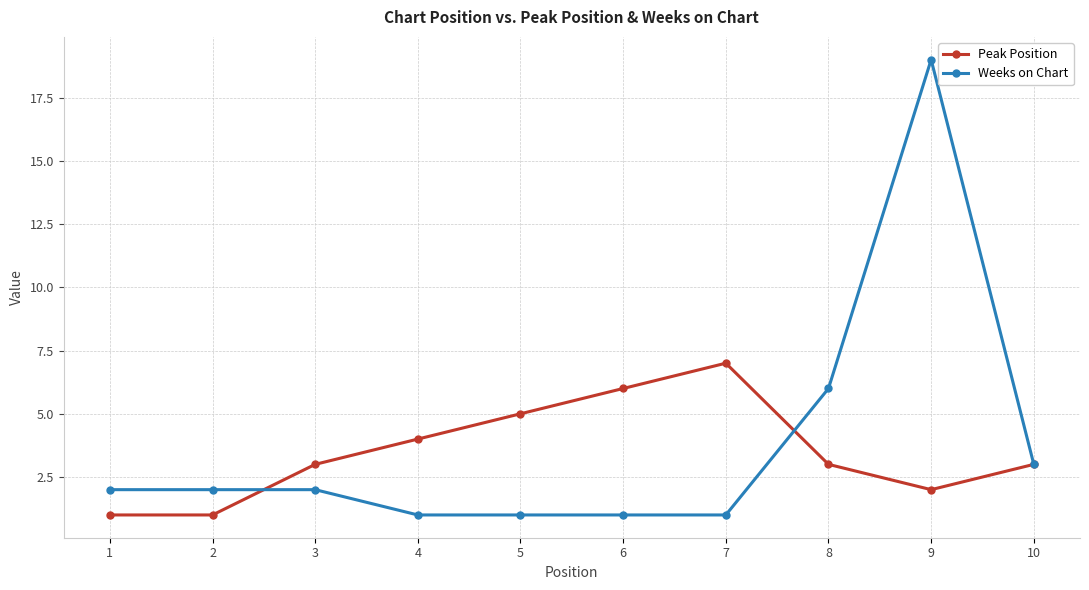

Rank the series at 9 from lowest to highest value.

Peak Position, Weeks on Chart